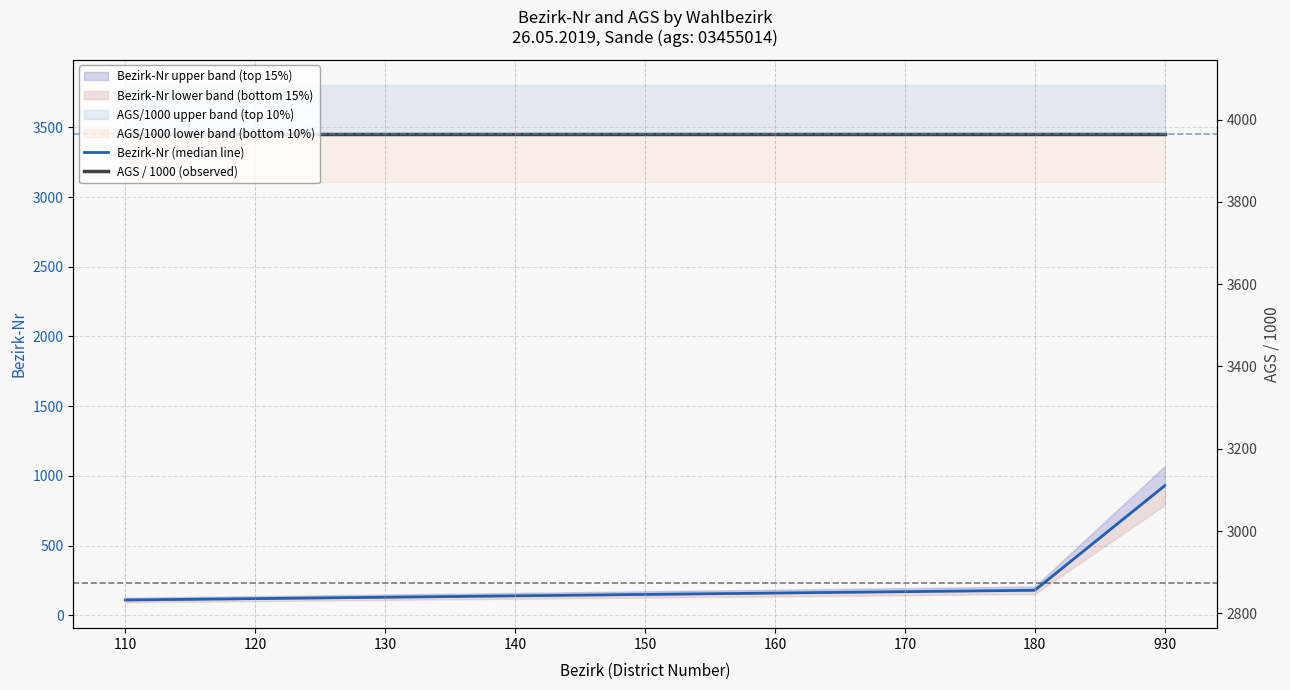

Which category has the lowest value across all series?

110